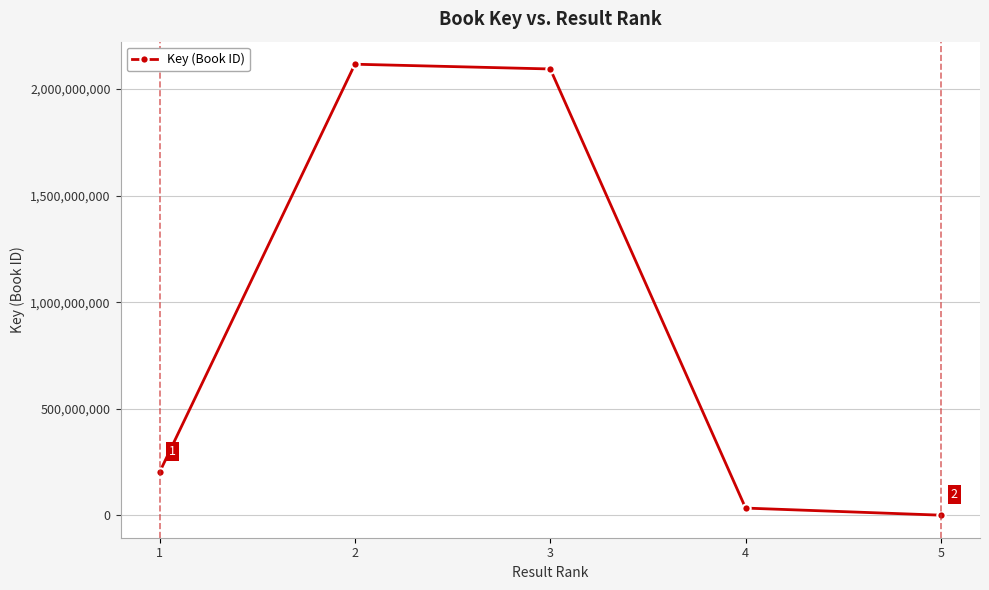

What is the change in value from 3 to 5?

-2093047210